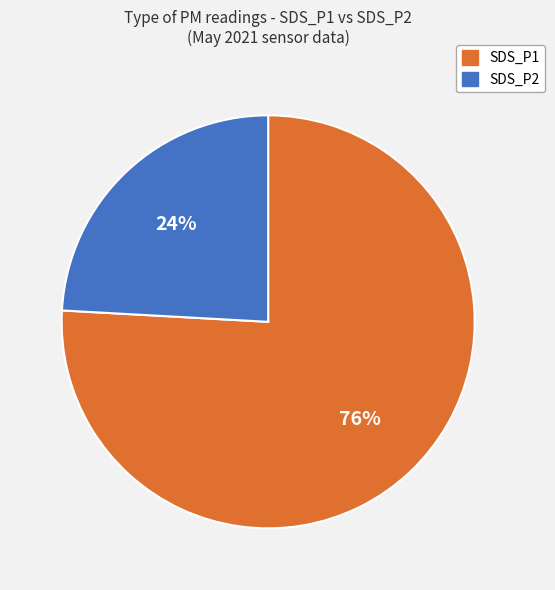

How many segments does this pie chart have?

2